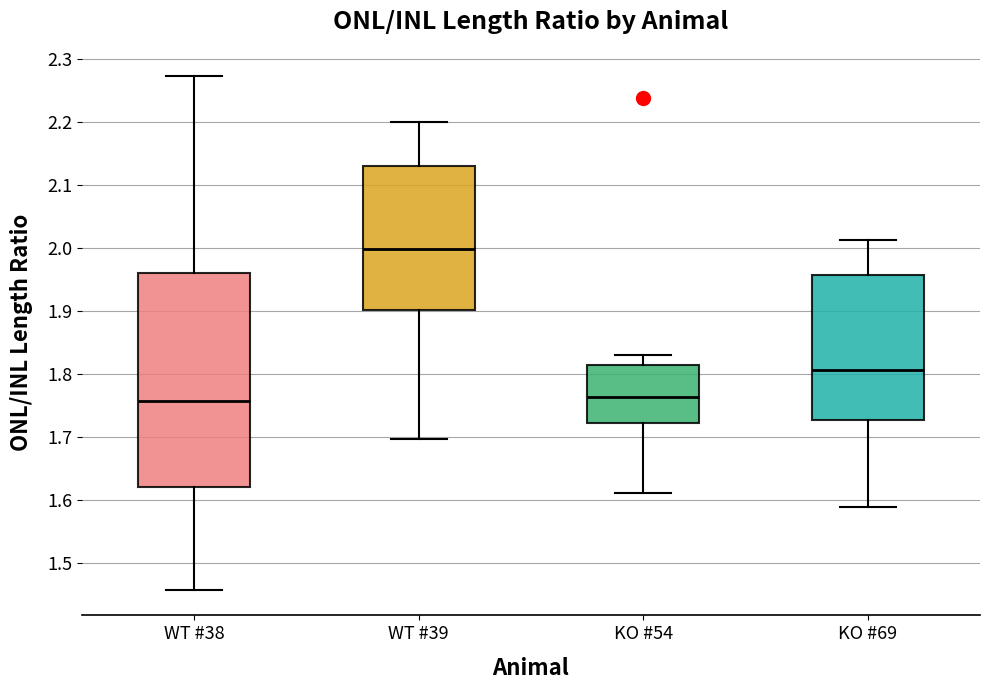

Reading left to right, transcribe this box plot: for each box, give where its median line is, the range the box spans, and where its two whiskers end, as read against the y-axis. The values are not printed on the chart, so give them approximately, as read against the axis.

WT #38: median 1.76, box 1.62 to 1.96, whiskers 1.46 to 2.27
WT #39: median 2.00, box 1.90 to 2.13, whiskers 1.70 to 2.20
KO #54: median 1.76, box 1.72 to 1.81, whiskers 1.61 to 1.83
KO #69: median 1.81, box 1.73 to 1.96, whiskers 1.59 to 2.01